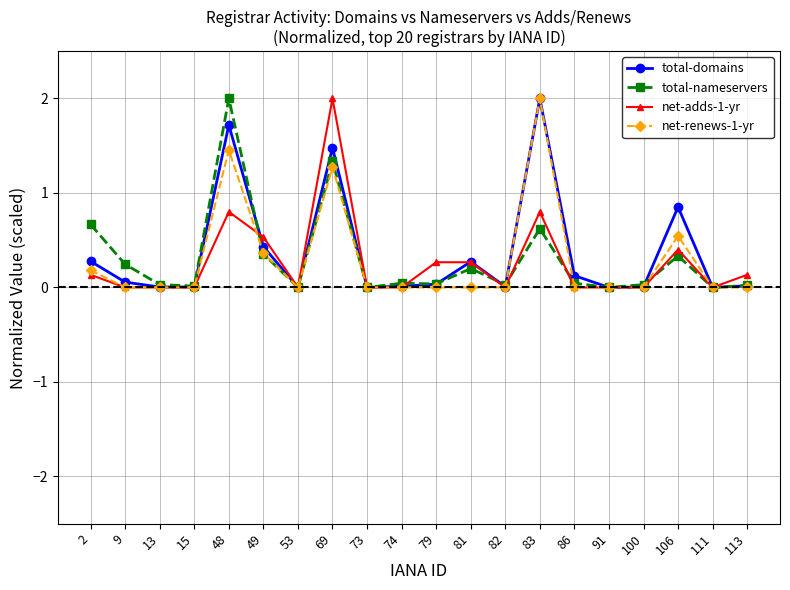

Is it true that total-nameservers equals 0.0 at 73?

True